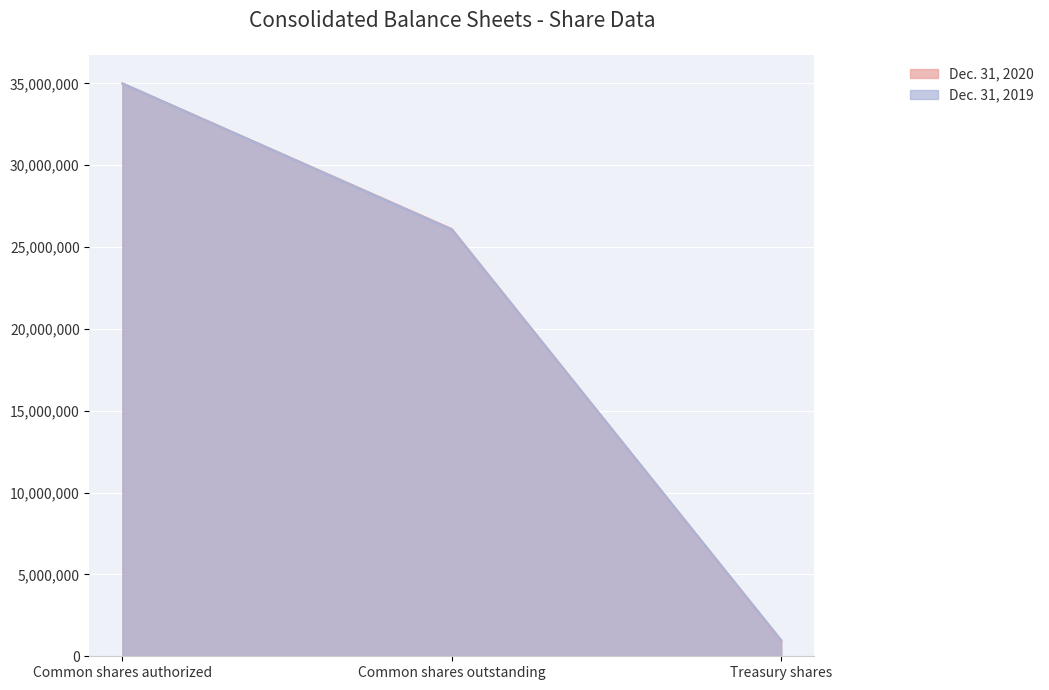

How many distinct data groups are displayed?

2